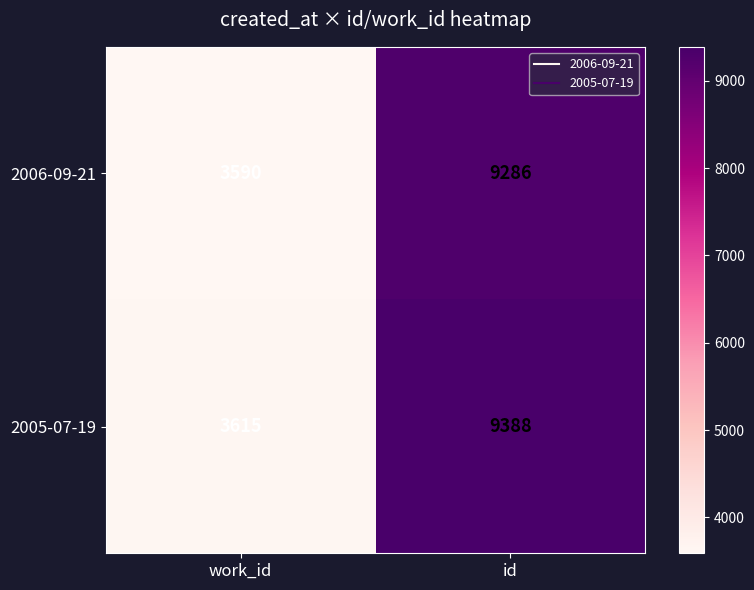

At which category does the chart reach its peak across all series?

id